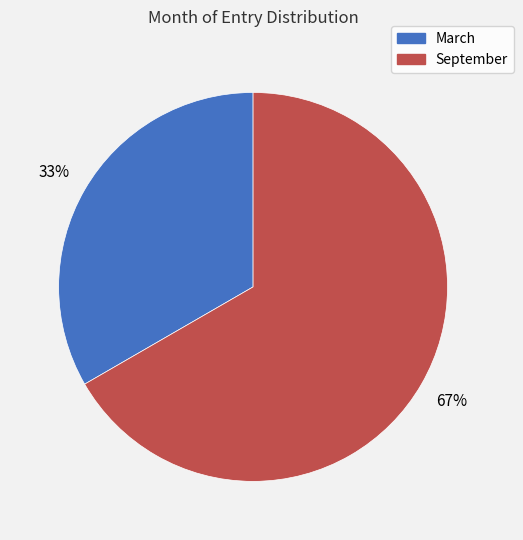

How many slices are in this pie chart?

2